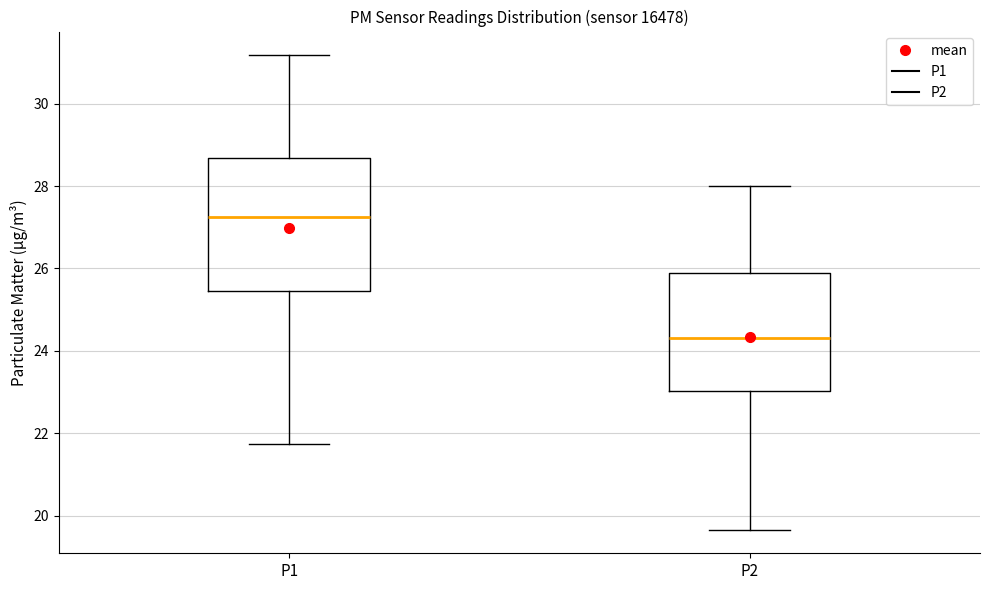

Comparing the boxes themselves (not the whiskers), which one is the tallest?

P1